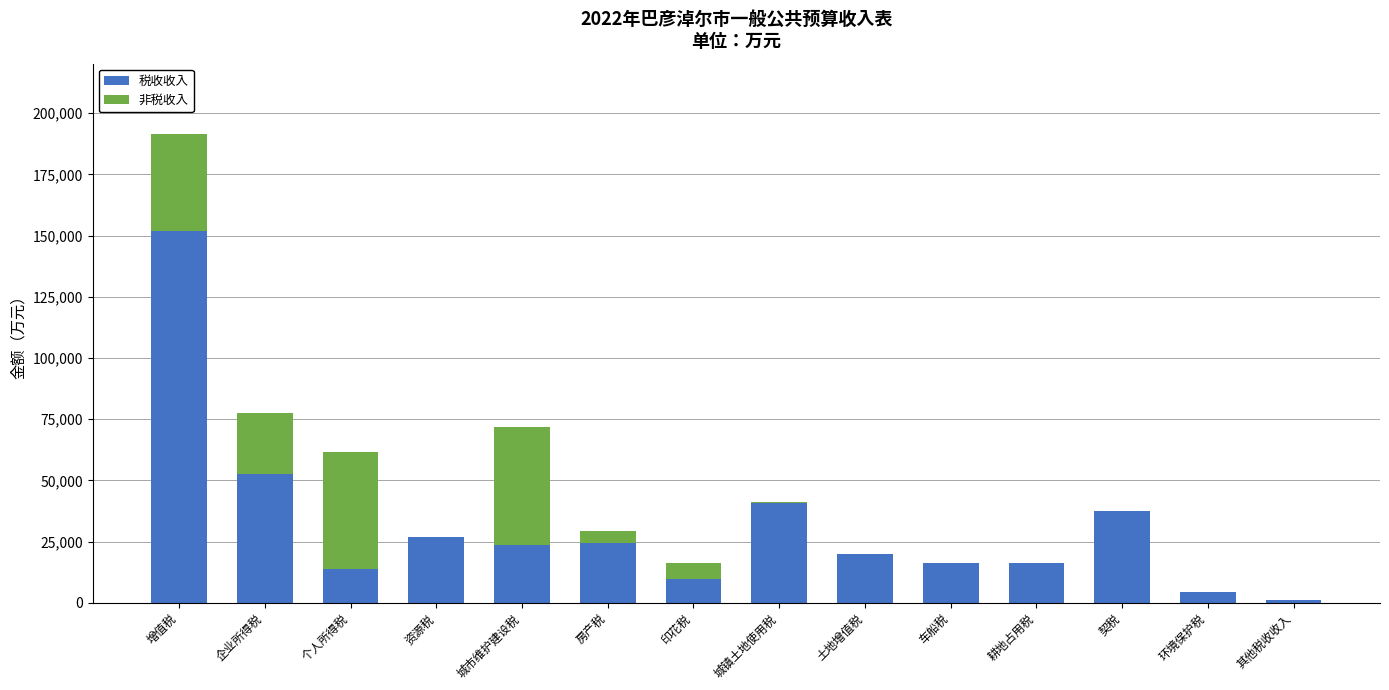

What is the total value across all series at 资源税?

27098